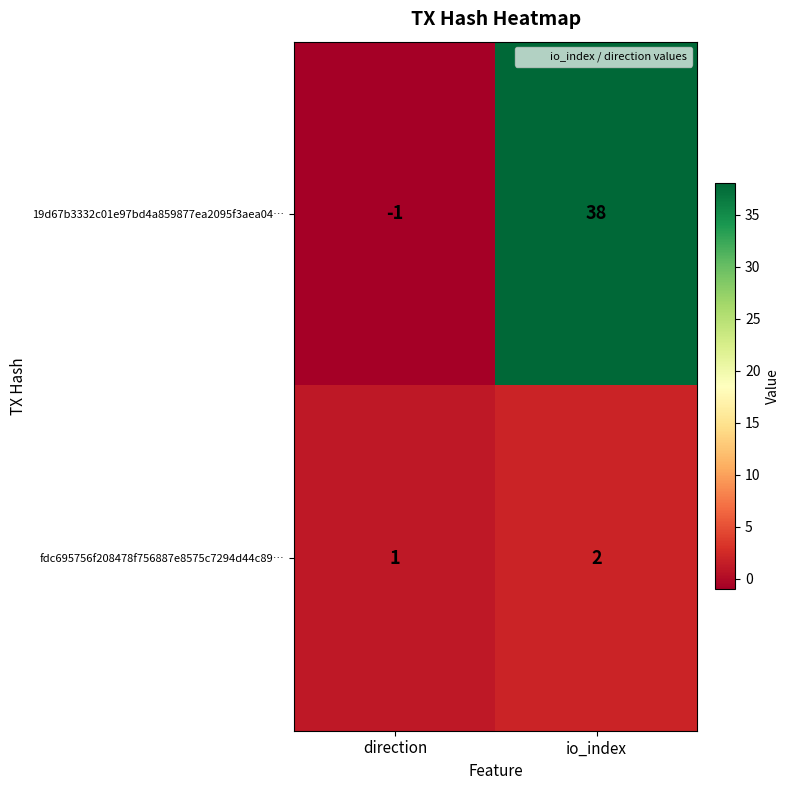

What is the difference between the 19d67b3332c01e97bd4a859877ea2095f3aea04… values at io_index and direction?

39